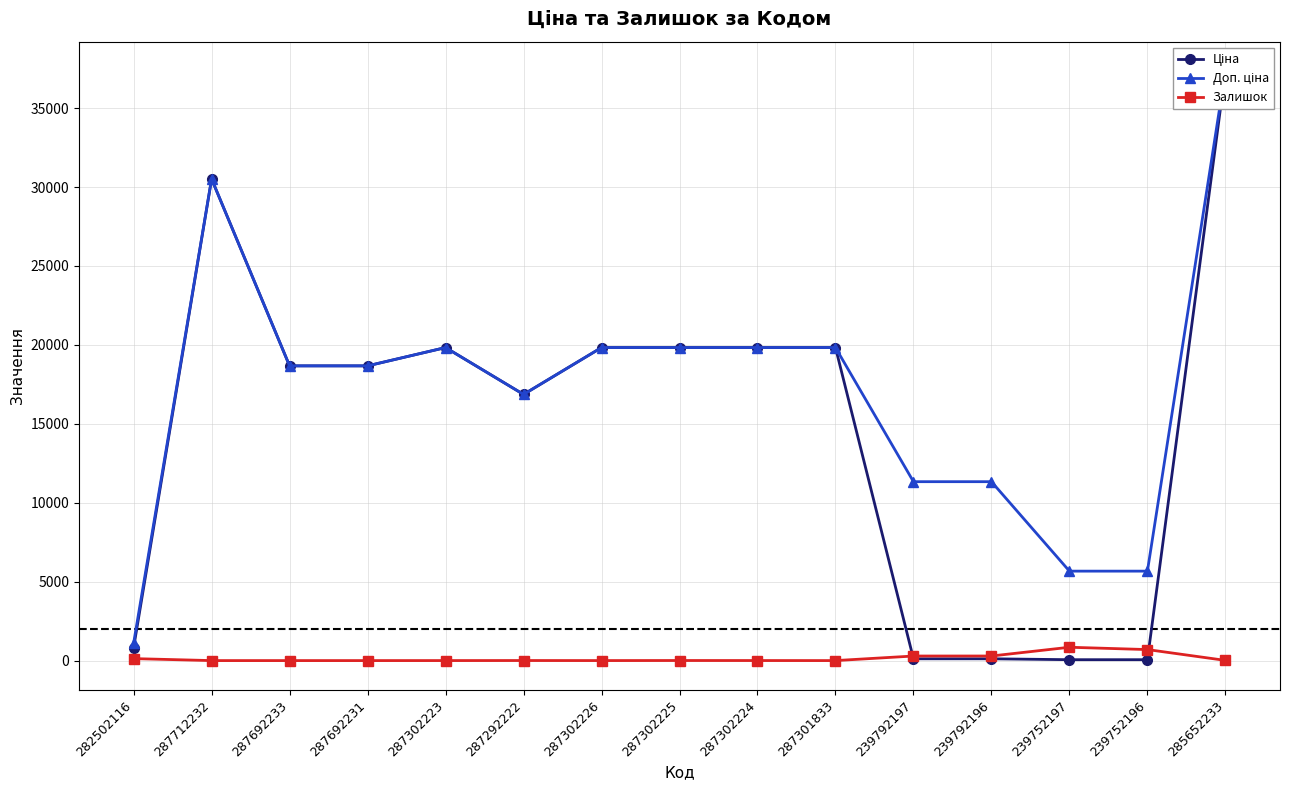

Is it true that Ціна equals 37343.0 at 285652233?

True